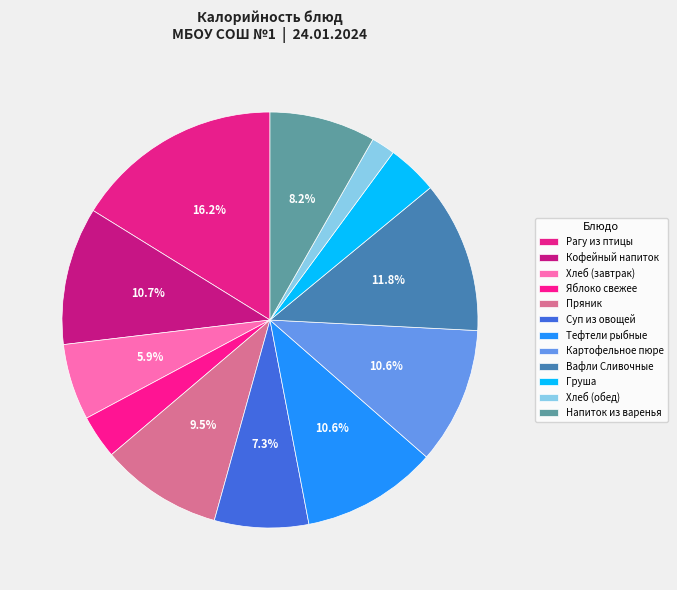

How many segments does this pie chart have?

12